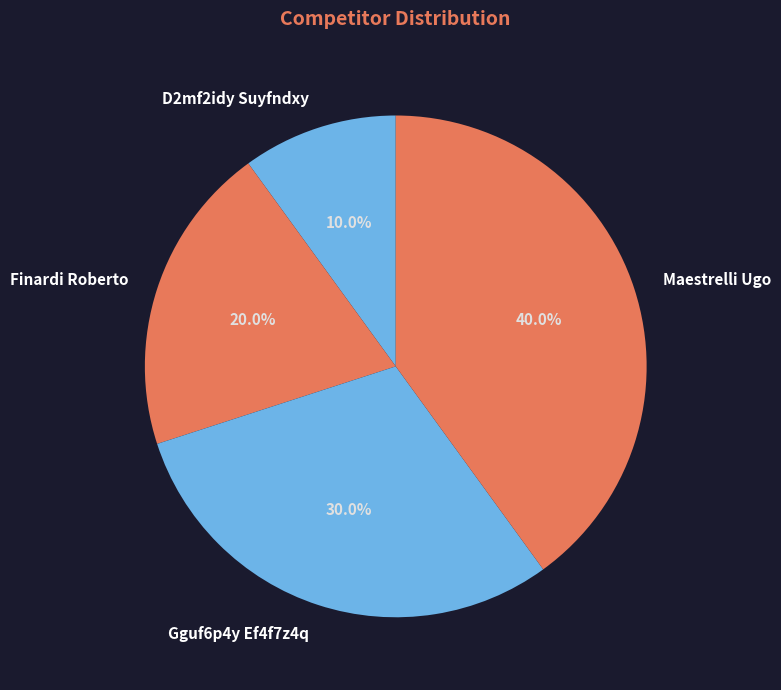

Which has a higher value, Gguf6p4y Ef4f7z4q or Finardi Roberto?

Gguf6p4y Ef4f7z4q